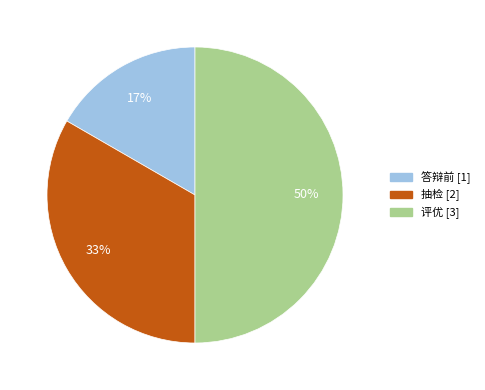

Combined, do 答辩前 and 评优 account for over 50%?

Yes